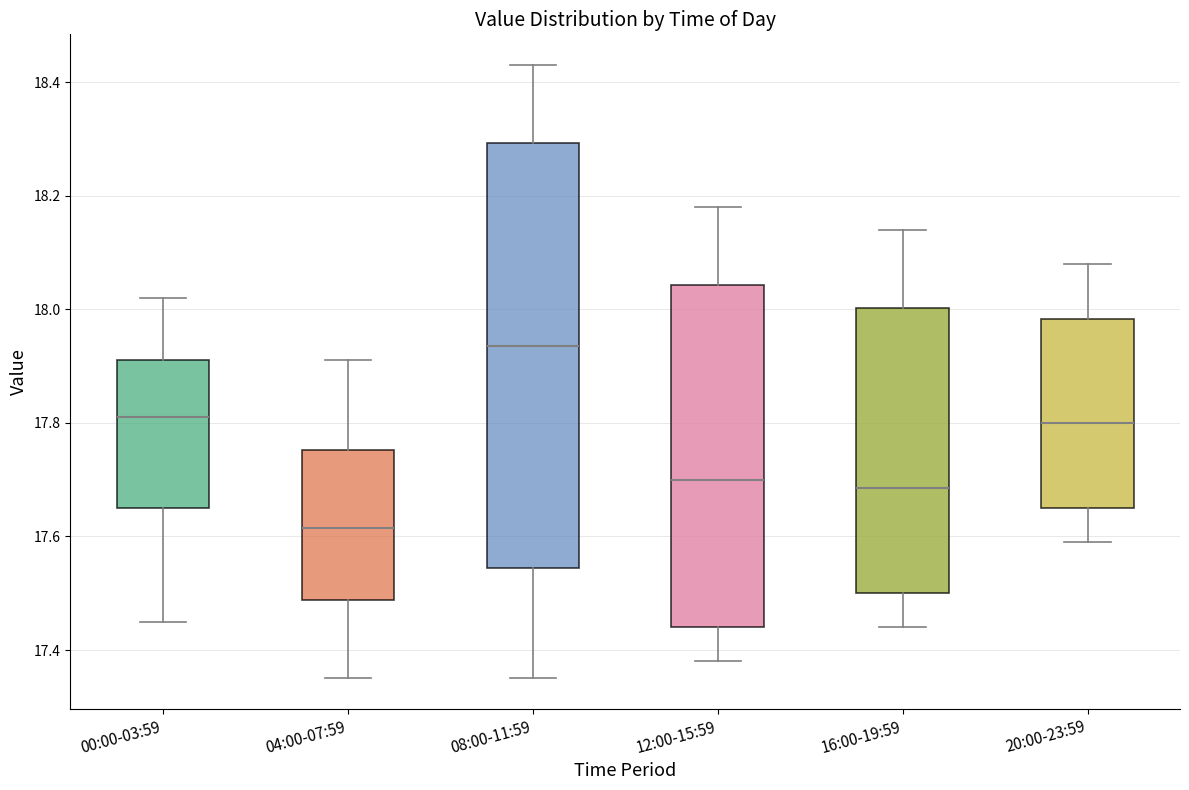

Reading left to right, transcribe this box plot: for each box, give where its median line is, the range the box spans, and where its two whiskers end, as read against the y-axis. The values are not printed on the chart, so give them approximately, as read against the axis.

00:00-03:59: median 17.82, box 17.66 to 17.92, whiskers 17.46 to 18.02
04:00-07:59: median 17.62, box 17.48 to 17.76, whiskers 17.36 to 17.92
08:00-11:59: median 17.94, box 17.54 to 18.30, whiskers 17.36 to 18.44
12:00-15:59: median 17.70, box 17.44 to 18.04, whiskers 17.38 to 18.18
16:00-19:59: median 17.68, box 17.50 to 18.00, whiskers 17.44 to 18.14
20:00-23:59: median 17.80, box 17.66 to 17.98, whiskers 17.60 to 18.08